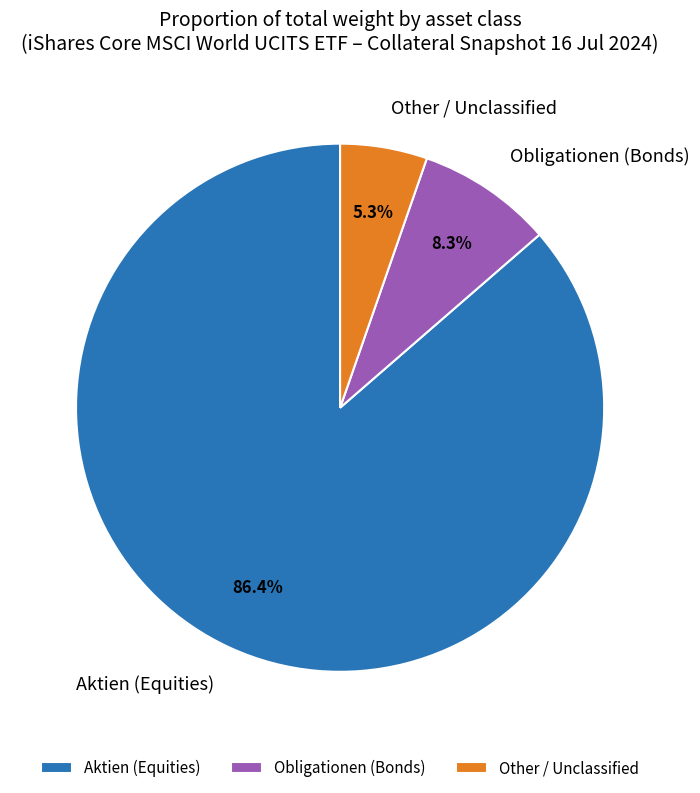

Which has a higher value, Obligationen (Bonds) or Aktien (Equities)?

Aktien (Equities)